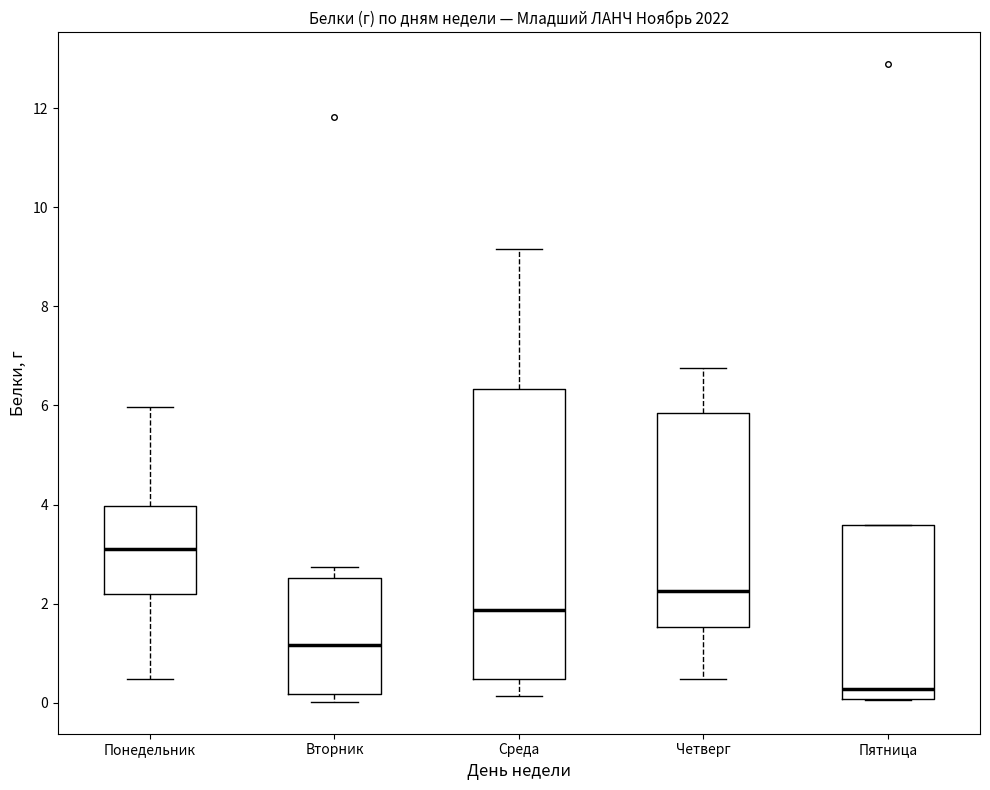

Comparing the boxes themselves (not the whiskers), which one is the tallest?

Среда